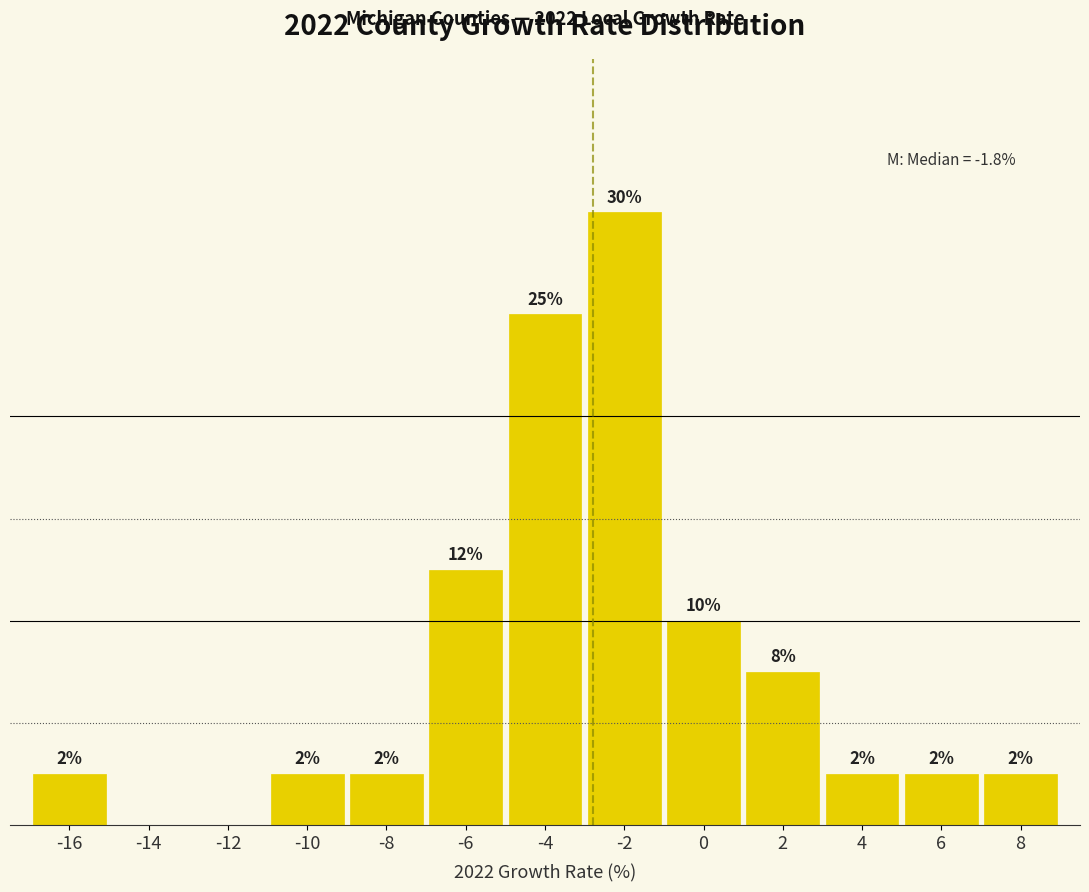

Are the bars horizontal?

No